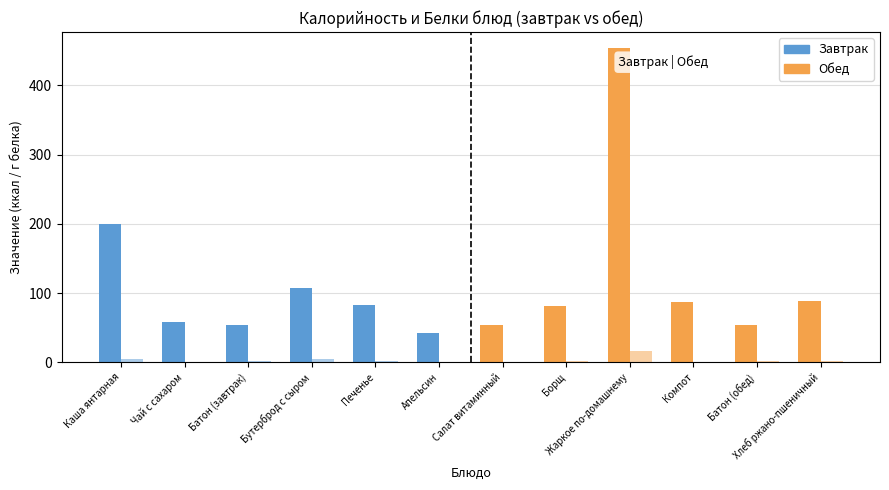

True or false: Калорийность has a value of 83.4 at Печенье.

True